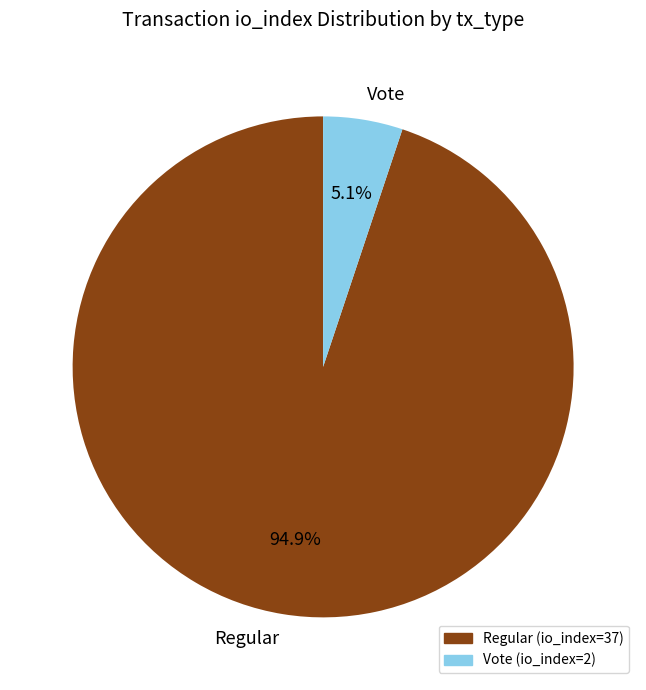

What percentage is NOT represented by Vote?

94.9%